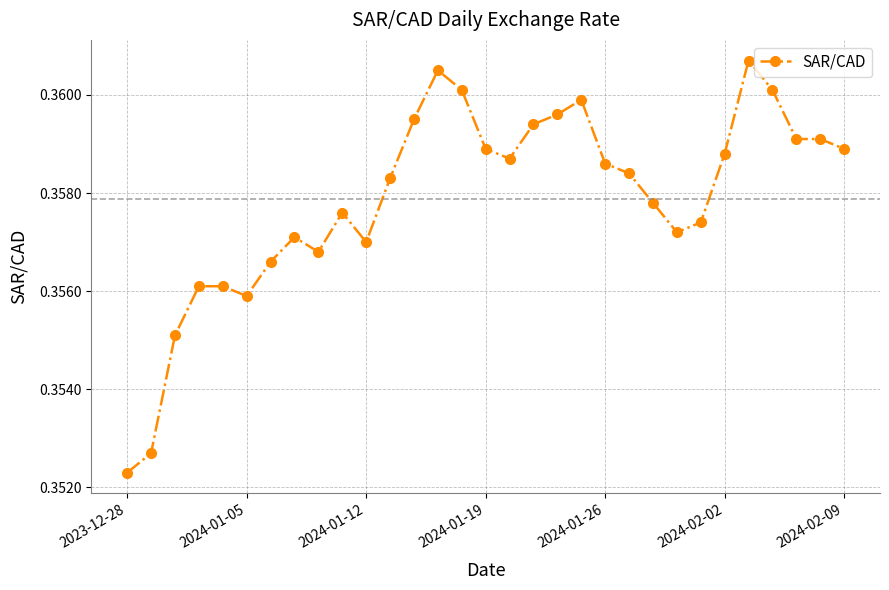

How many values are between 0 and 1?

31